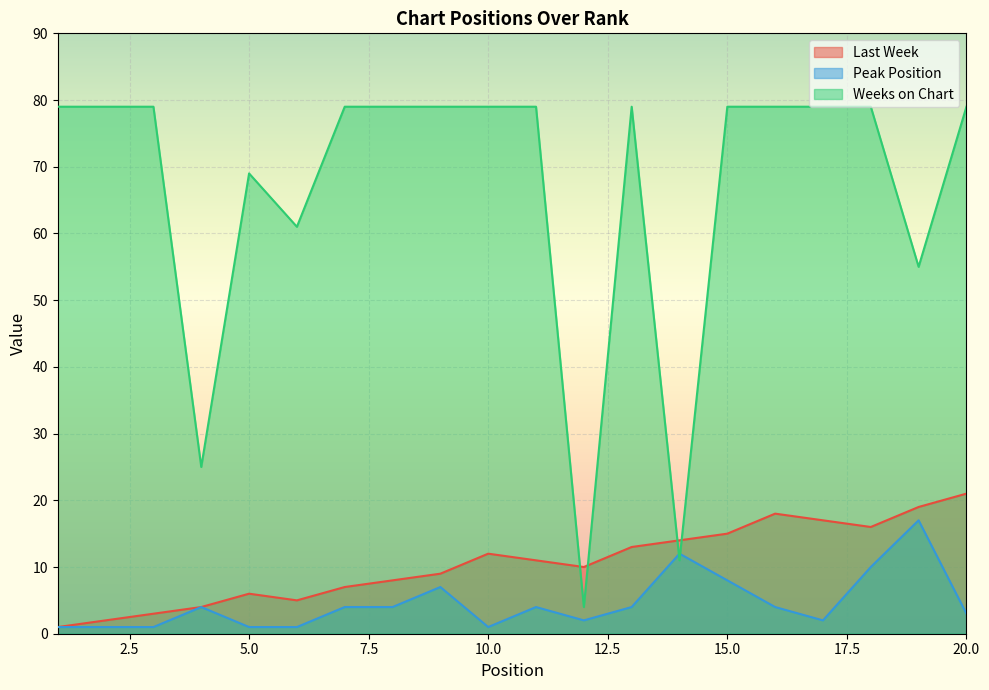

What are all the series names shown in the legend?

Last Week, Peak Position, Weeks on Chart